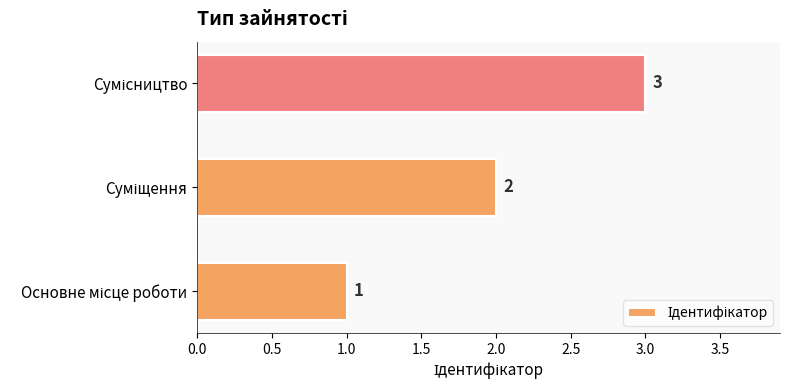

What is the minimum value shown in the chart?

1